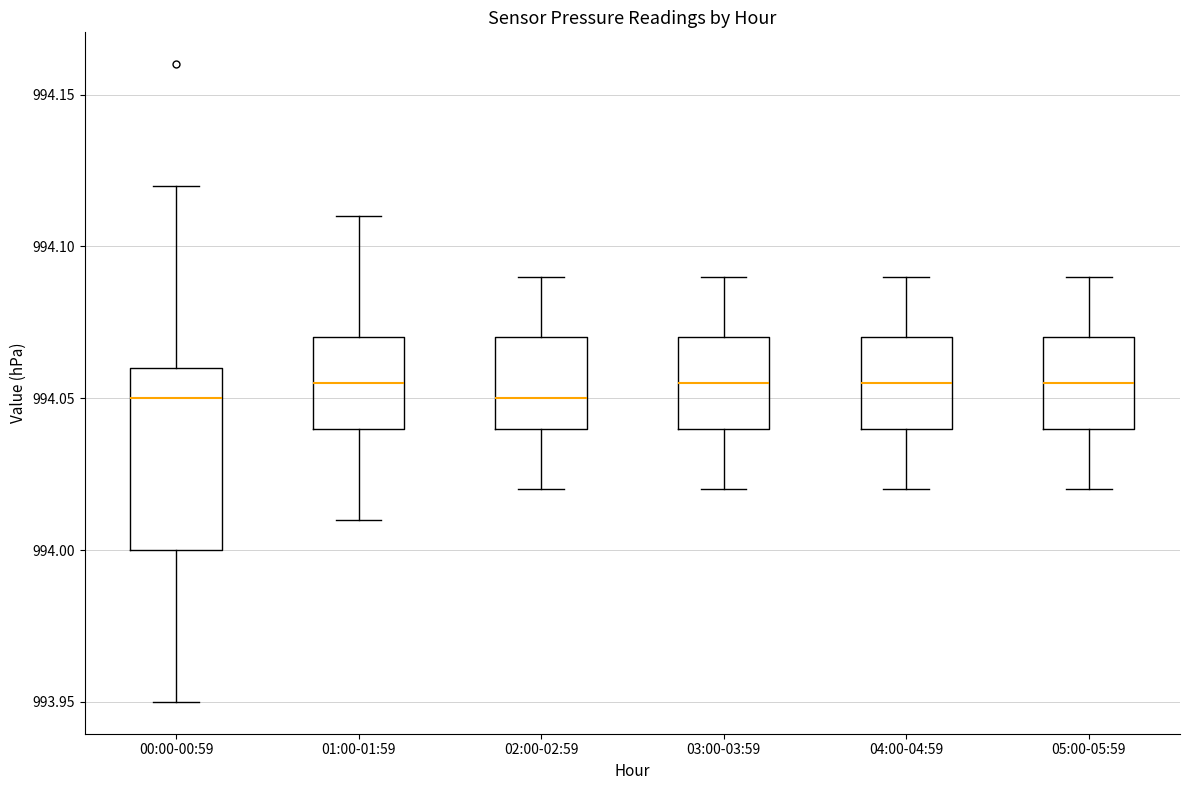

Which box is the tallest, from its lower edge to its upper edge?

00:00-00:59